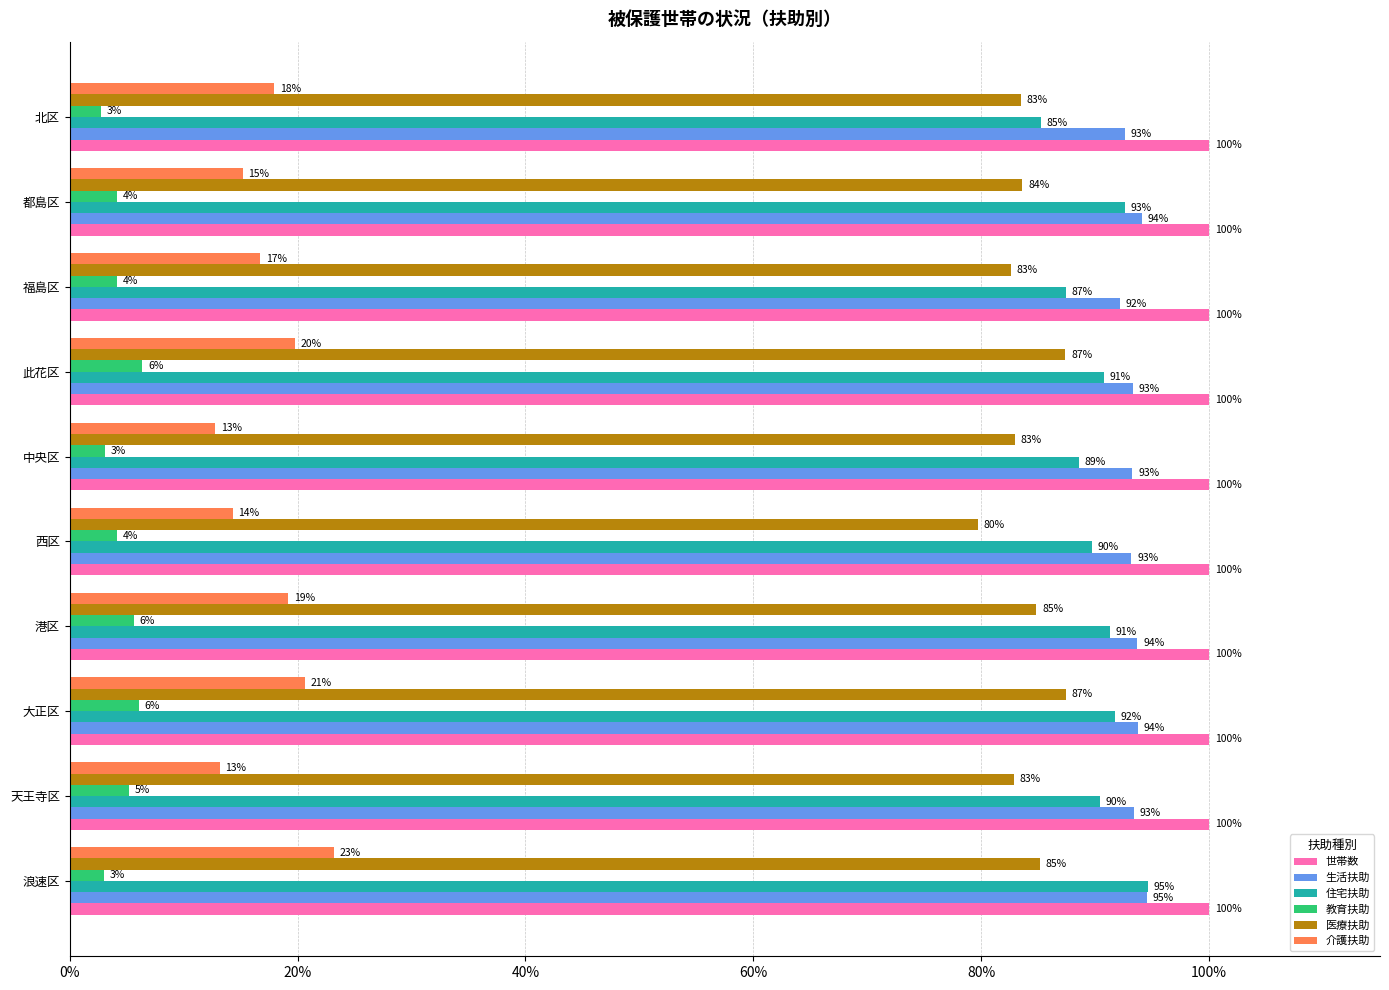

Rank the series at 都島区 from lowest to highest value.

教育扶助, 介護扶助, 医療扶助, 住宅扶助, 生活扶助, 世帯数